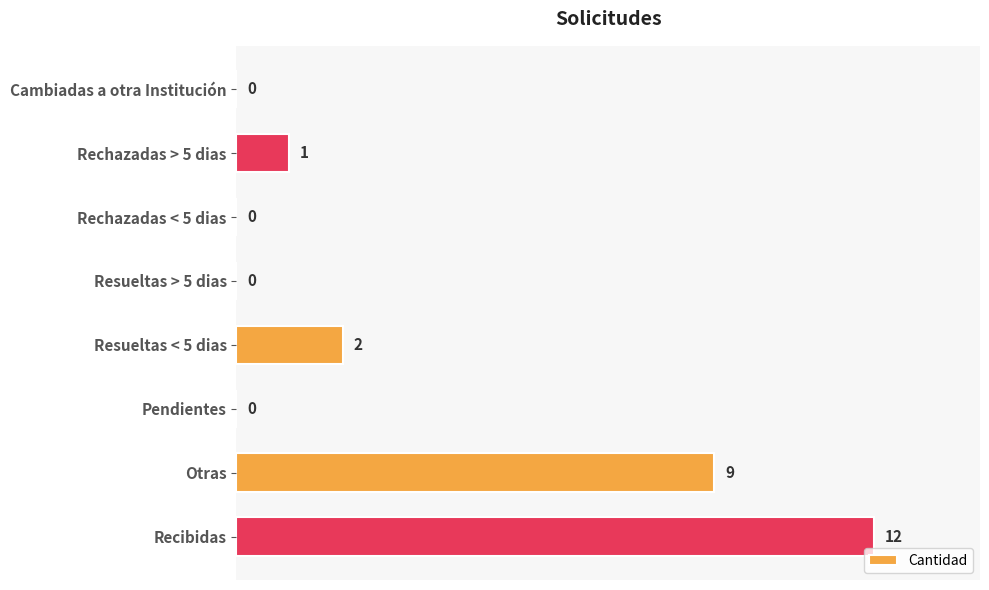

Reading top to bottom, extract all data points from this chart.

Cambiadas a otra Institución=0	Rechazadas > 5 dias=1	Rechazadas < 5 dias=0	Resueltas > 5 dias=0	Resueltas < 5 dias=2	Pendientes=0	Otras=9	Recibidas=12